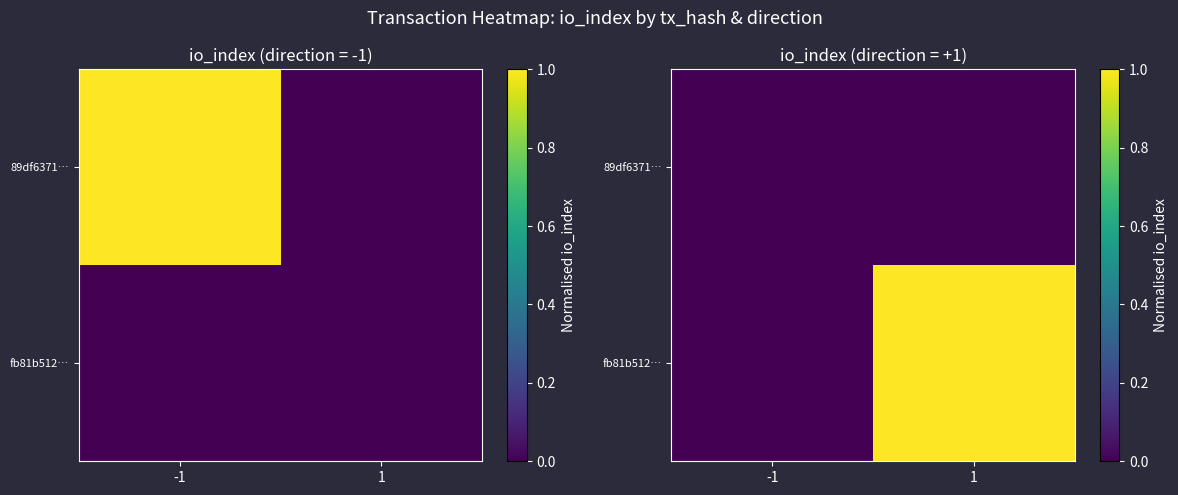

What is the sum of all fb81b512… values?

1